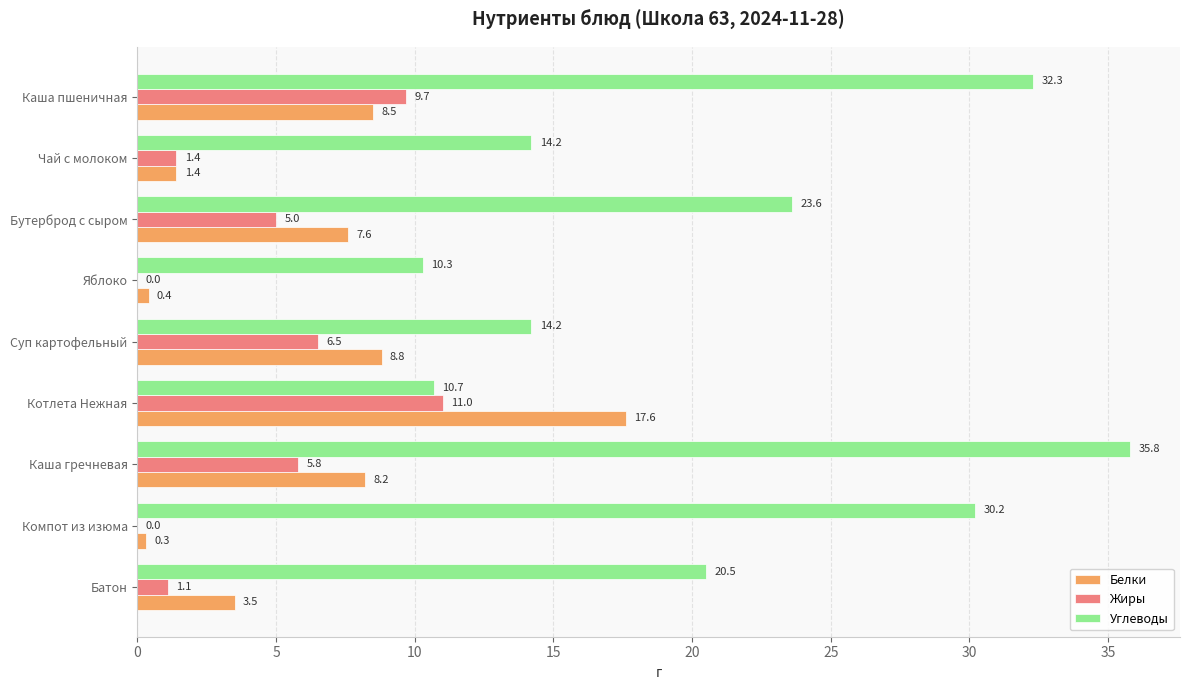

How many values in the Белки series exceed 7?

5